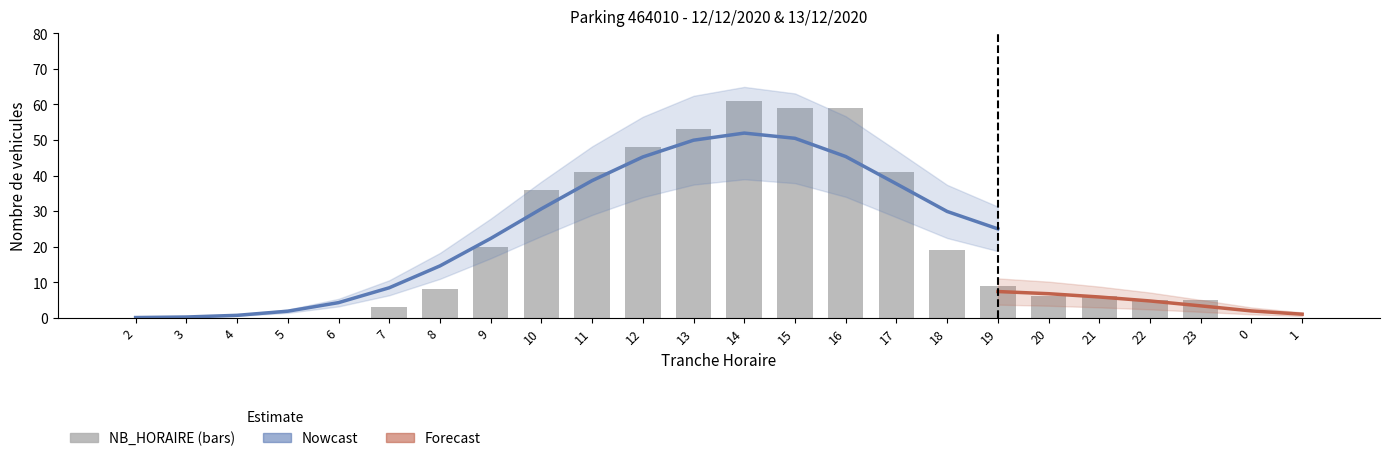

Does the chart contain stacked bars?

No